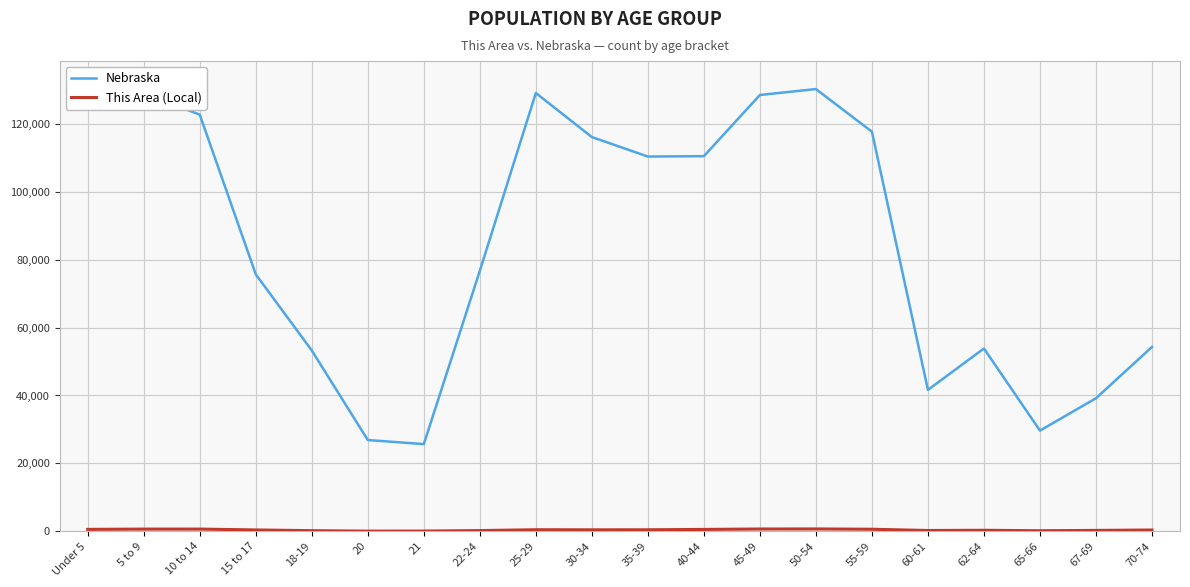

Reading left to right, what are all the values shown in this chart?

Nebraska: 131908	128928	122706	75679	53251	26880	25679	76717	129076	116100	110361	110477	128491	130235	117686	41651	53839	29648	39186	54292
This Area (Local): 569	652	657	404	184	50	70	215	464	439	451	556	679	698	607	239	304	168	264	384